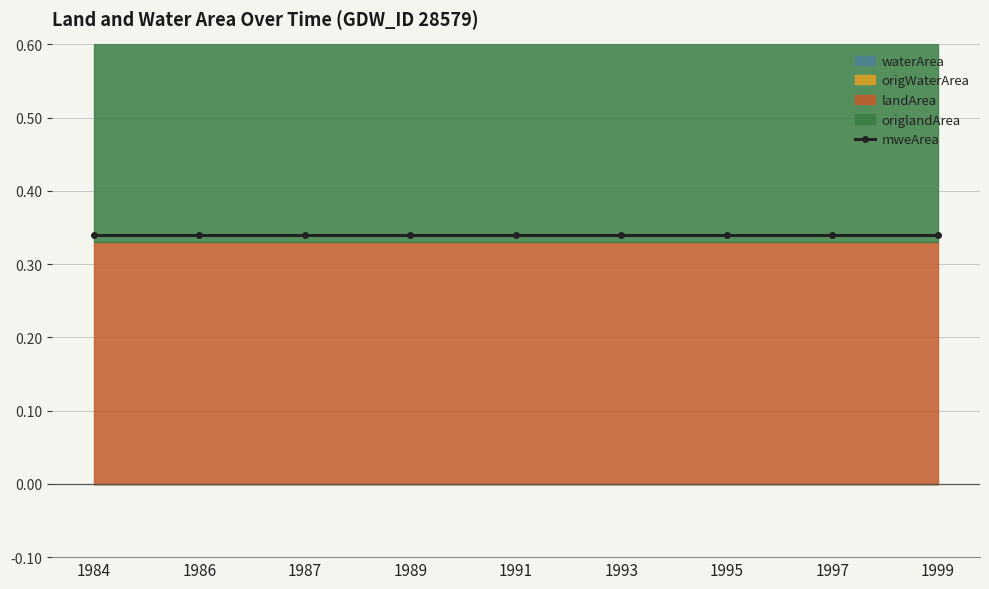

The value of origlandArea at 1997 is 0.1. True or false?

False